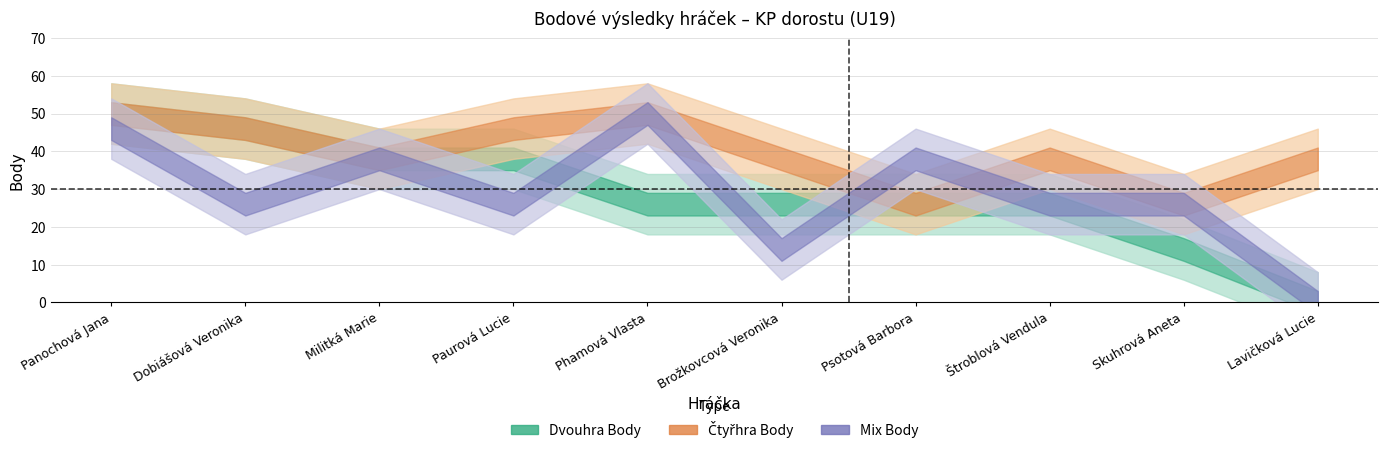

Rank the series by their maximum value, from highest to lowest.

Mix Body, Čtyřhra Body, Dvouhra Body